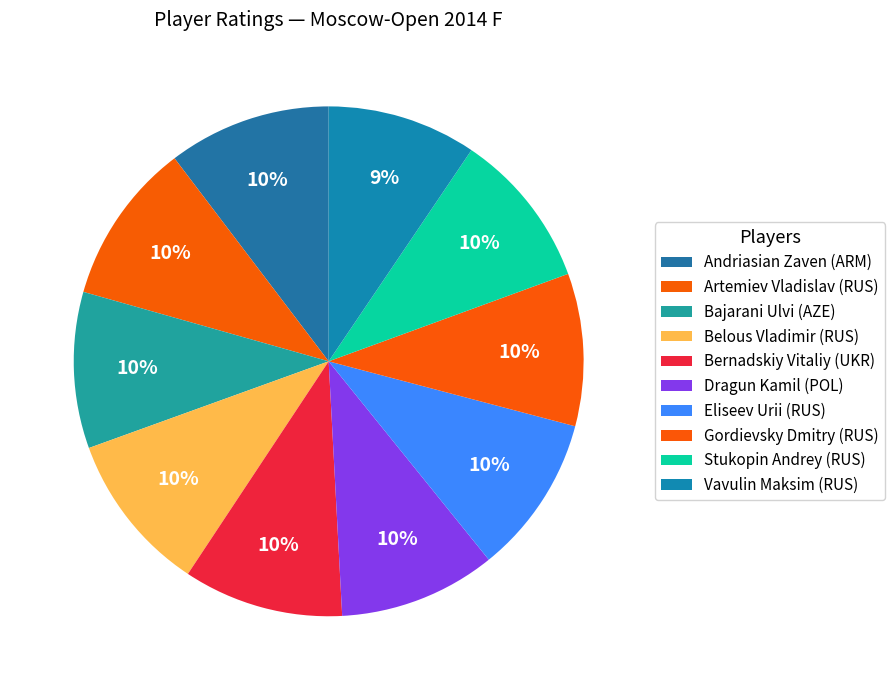

Count the number of slices in the pie.

10